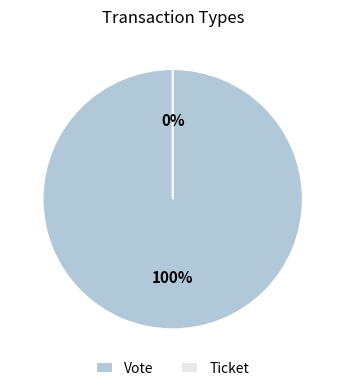

To the nearest percent, what is the combined percentage of Vote and Ticket?

100%